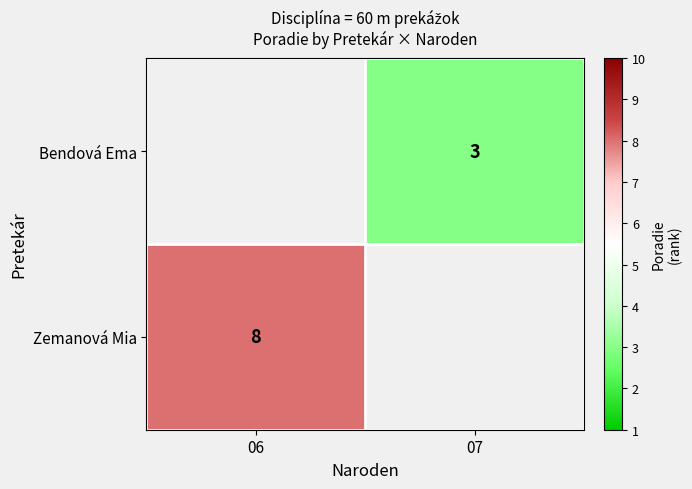

True or false: Bendová Ema has a value of 3 at 07.

True